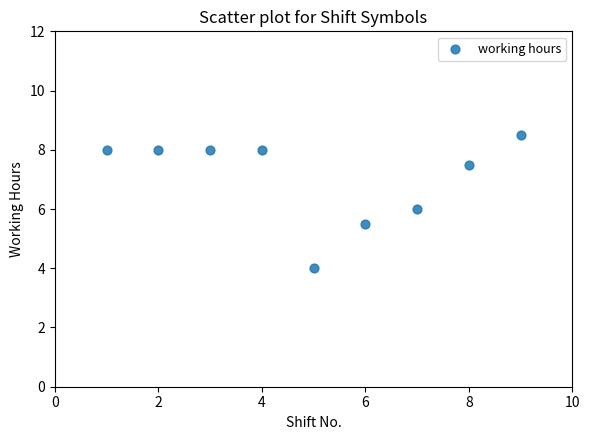

What is the average Y value?

7.1